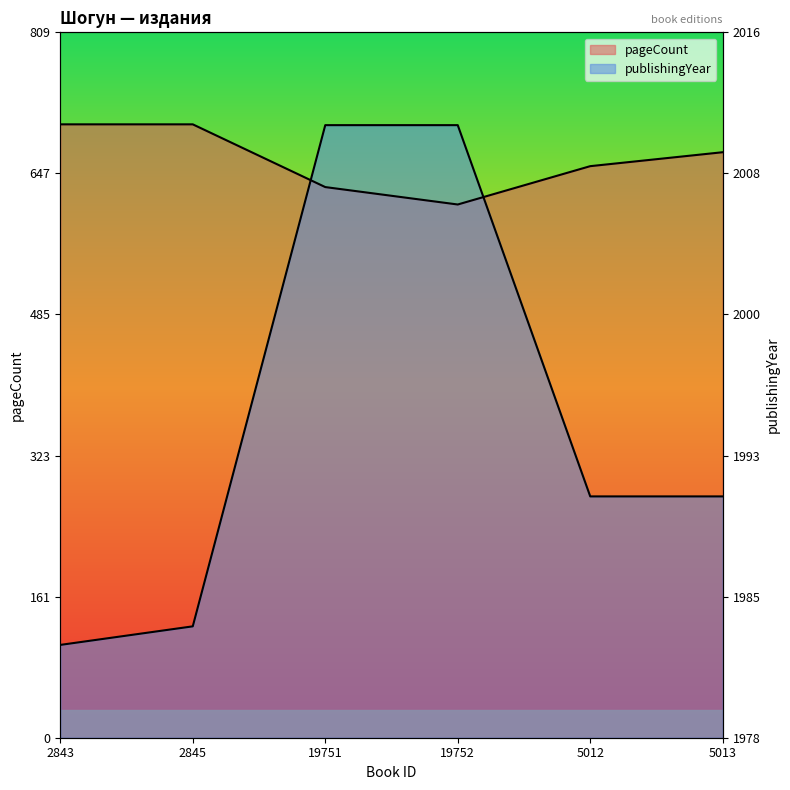

How many interior local valleys does the pageCount series have?

1